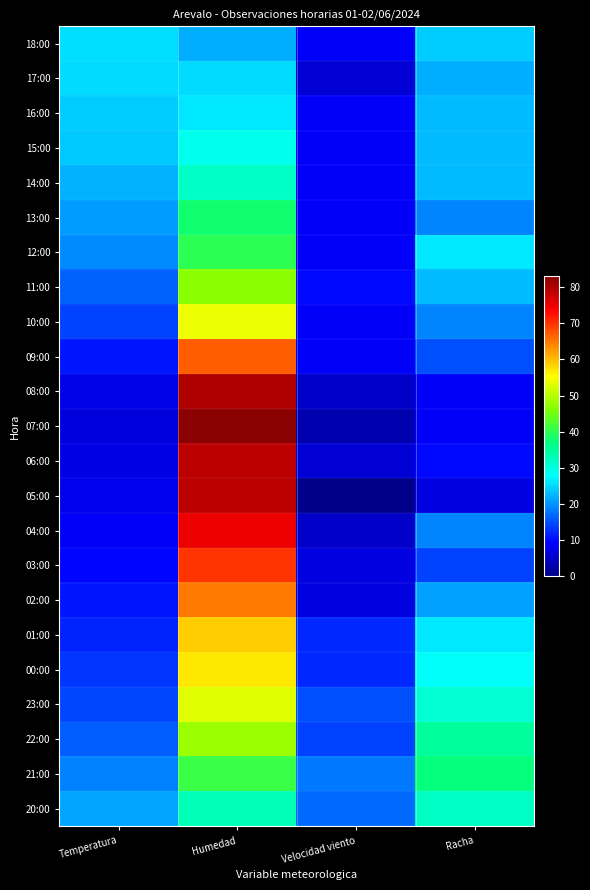

Reading right to left, what are all the values shown in this chart?

18:00: Racha=24.0	Velocidad viento=9.0	Humedad=22.0	Temperatura=25.3
17:00: Racha=22.0	Velocidad viento=6.0	Humedad=25.0	Temperatura=25.0
16:00: Racha=23.0	Velocidad viento=9.0	Humedad=26.0	Temperatura=24.1
15:00: Racha=23.0	Velocidad viento=9.0	Humedad=29.0	Temperatura=23.7
14:00: Racha=23.0	Velocidad viento=9.0	Humedad=32.0	Temperatura=22.2
13:00: Racha=19.0	Velocidad viento=9.0	Humedad=38.0	Temperatura=20.6
12:00: Racha=26.0	Velocidad viento=9.0	Humedad=40.0	Temperatura=19.3
11:00: Racha=23.0	Velocidad viento=10.0	Humedad=47.0	Temperatura=16.4
10:00: Racha=19.0	Velocidad viento=9.0	Humedad=54.0	Temperatura=14.2
09:00: Racha=15.0	Velocidad viento=9.0	Humedad=67.0	Temperatura=10.8
08:00: Racha=9.0	Velocidad viento=5.0	Humedad=80.0	Temperatura=7.6
07:00: Racha=9.0	Velocidad viento=3.0	Humedad=83.0	Temperatura=6.6
06:00: Racha=10.0	Velocidad viento=6.0	Humedad=79.0	Temperatura=7.2
05:00: Racha=7.0	Velocidad viento=0.0	Humedad=79.0	Temperatura=7.9
04:00: Racha=19.0	Velocidad viento=5.0	Humedad=75.0	Temperatura=8.8
03:00: Racha=14.0	Velocidad viento=7.0	Humedad=70.0	Temperatura=9.7
02:00: Racha=21.0	Velocidad viento=7.0	Humedad=65.0	Temperatura=10.7
01:00: Racha=26.0	Velocidad viento=12.0	Humedad=59.0	Temperatura=11.9
00:00: Racha=28.0	Velocidad viento=12.0	Humedad=57.0	Temperatura=13.0
23:00: Racha=31.0	Velocidad viento=15.0	Humedad=53.0	Temperatura=14.4
22:00: Racha=35.0	Velocidad viento=14.0	Humedad=48.0	Temperatura=16.2
21:00: Racha=37.0	Velocidad viento=18.0	Humedad=41.0	Temperatura=18.7
20:00: Racha=32.0	Velocidad viento=17.0	Humedad=33.0	Temperatura=21.2